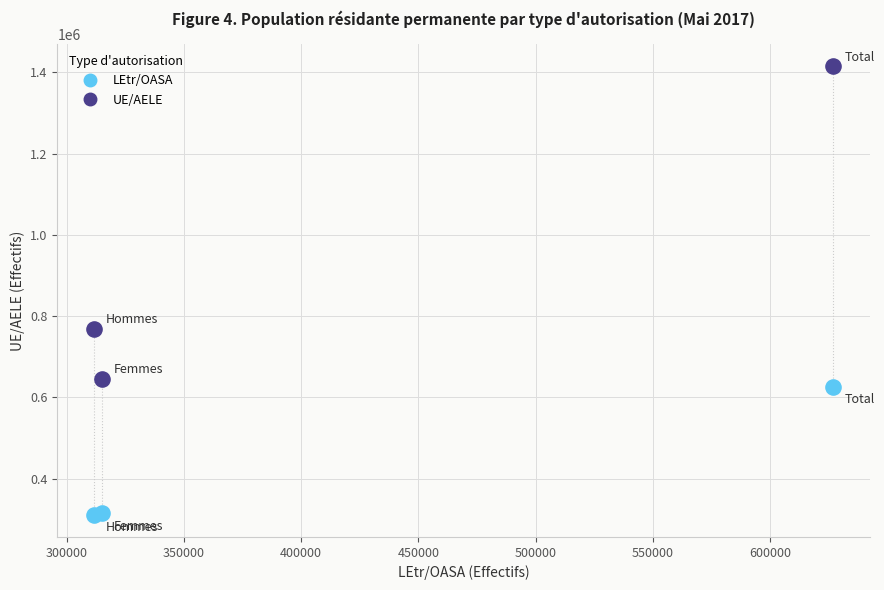

Which series reaches the maximum Y coordinate?

UE/AELE